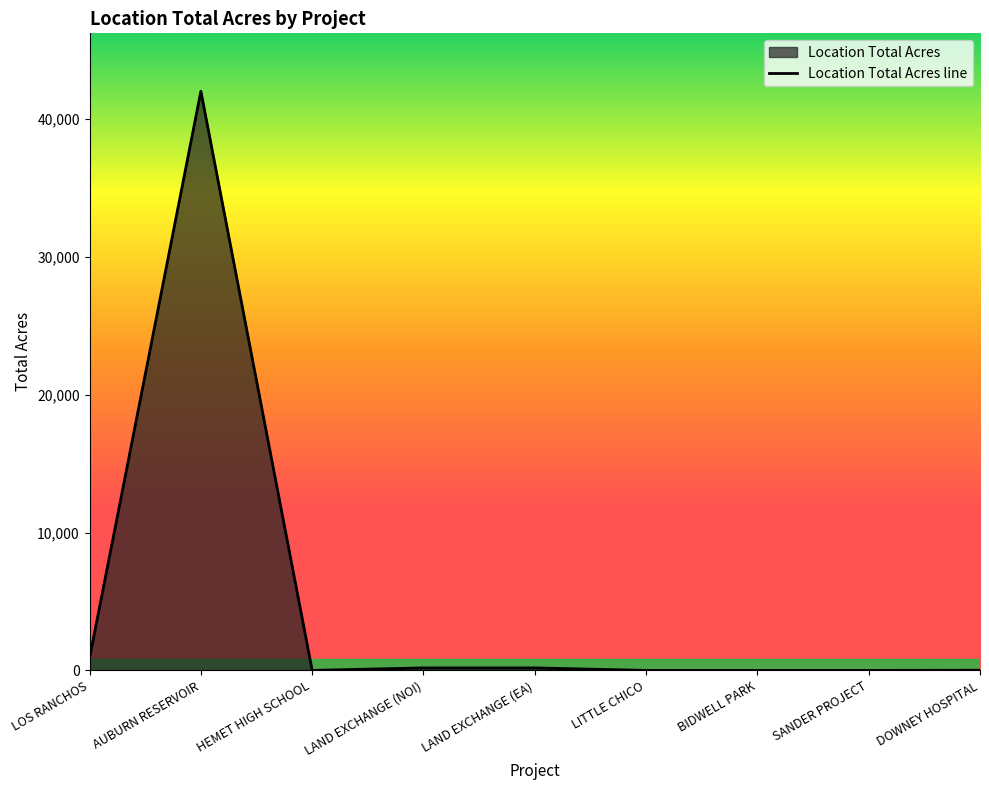

List the labels in order of value, smallest first.

LITTLE CHICO, BIDWELL PARK, SANDER PROJECT, HEMET HIGH SCHOOL, DOWNEY HOSPITAL, LAND EXCHANGE (NOI), LAND EXCHANGE (EA), LOS RANCHOS, AUBURN RESERVOIR